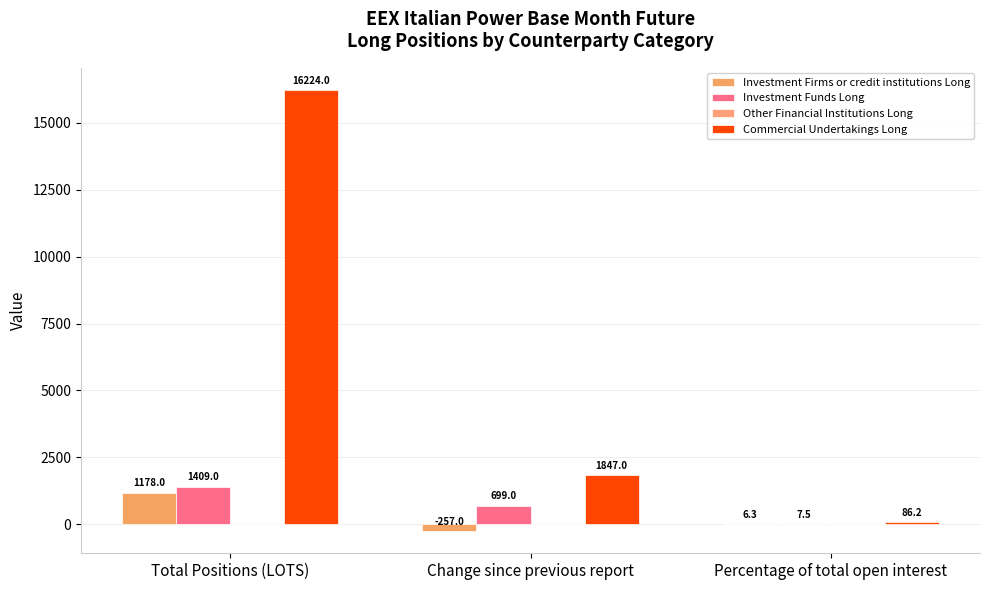

Rank the series at Change since previous report from highest to lowest value.

Commercial Undertakings Long, Investment Funds Long, Other Financial Institutions Long, Investment Firms or credit institutions Long